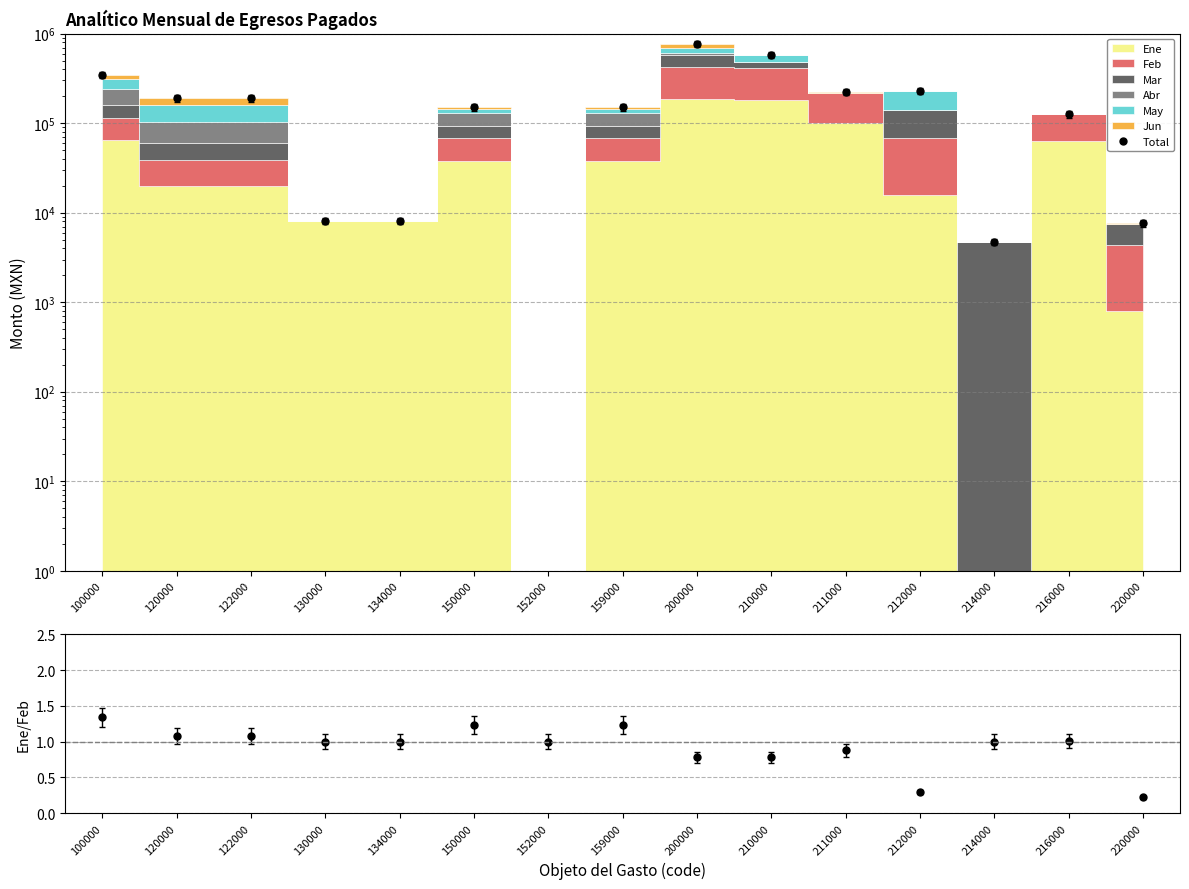

Reading right to left, transcribe all the data shown in this chart.

Total: 220000=7596.8	216000=125169.8	214000=4698.0	212000=229171.6	211000=224510.5	210000=583549.9	200000=764824.6	159000=149991.0	152000=0.0	150000=149991.0	134000=8034.3	130000=8034.3	122000=189101.0	120000=189101.0	100000=347126.4
Ratio: 220000=0.2	216000=1.0	214000=1.0	212000=0.3	211000=0.9	210000=0.8	200000=0.8	159000=1.2	152000=1.0	150000=1.2	134000=1.0	130000=1.0	122000=1.1	120000=1.1	100000=1.3